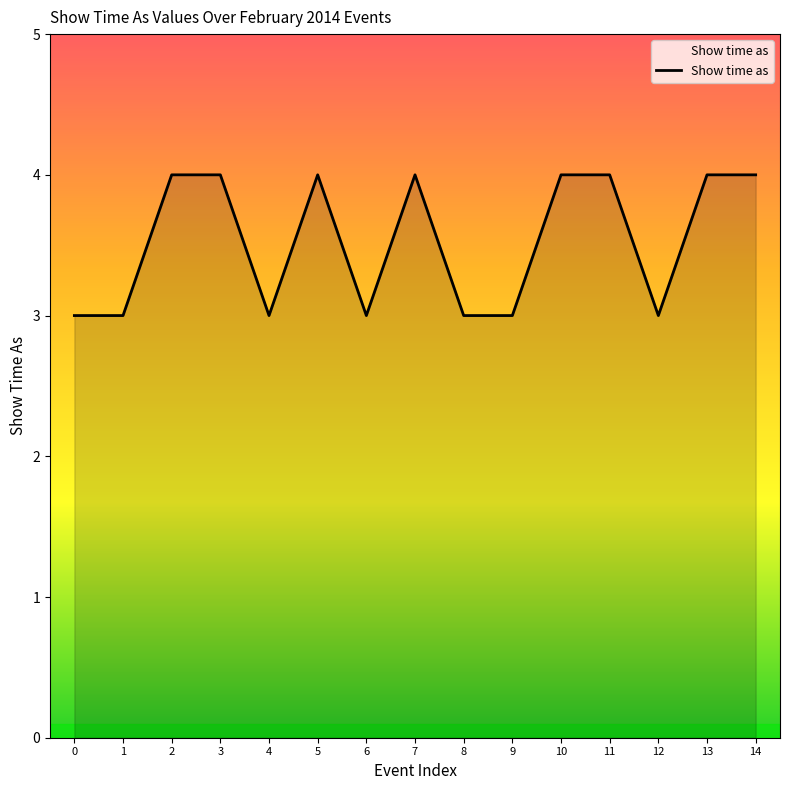

What is the sum of all values?

53